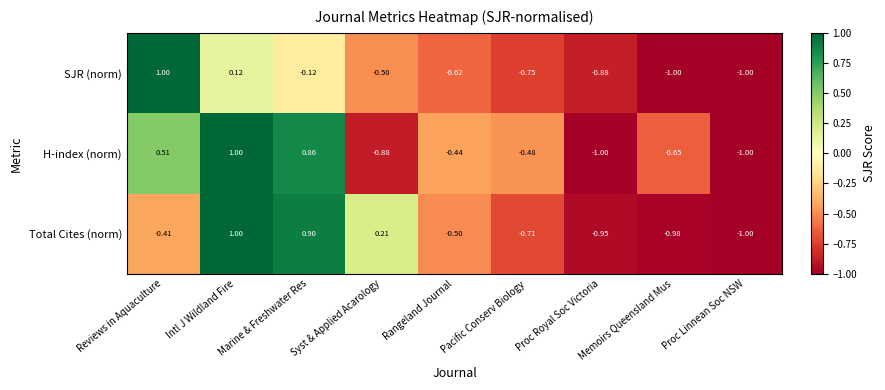

Rank the series at Memoirs Queensland Mus from lowest to highest value.

SJR (norm), Total Cites (norm), H-index (norm)